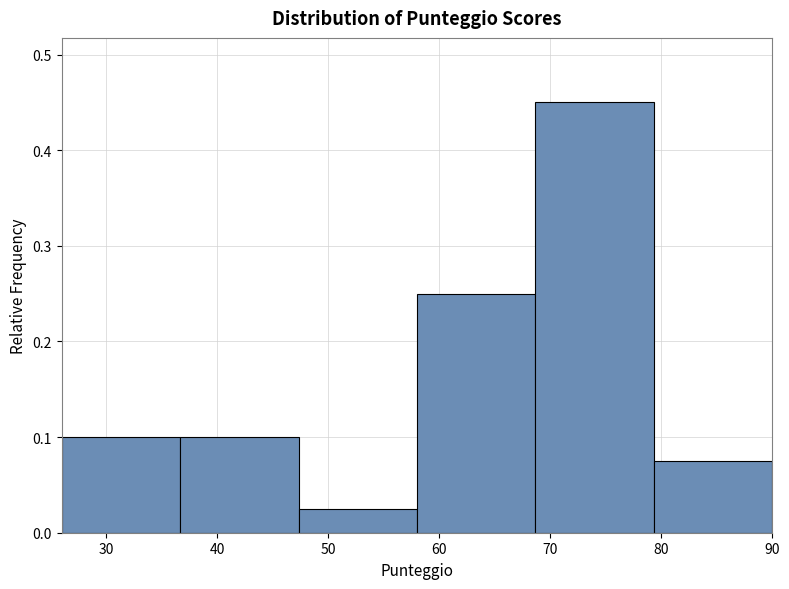

Reading left to right, transcribe this chart: for each bar, give the range it covers on the x-axis and its height. Neither the bar edges nor the heights are printed on the chart, so give them approximately, as read against the axes.

26 to 37: 0.10
37 to 47: 0.10
47 to 58: 0.03
58 to 69: 0.25
69 to 79: 0.45
79 to 90: 0.08